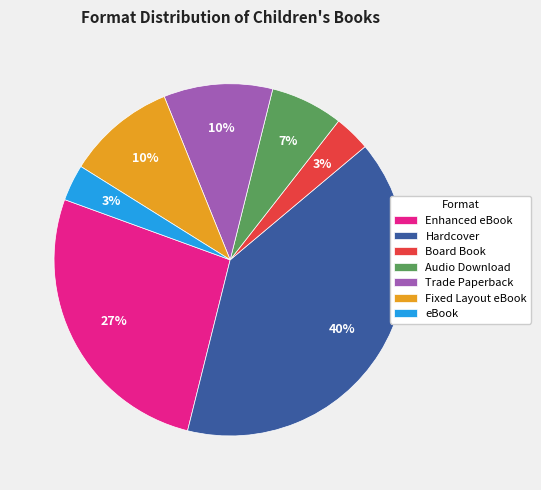

To the nearest percent, what is the average slice percentage?

14%